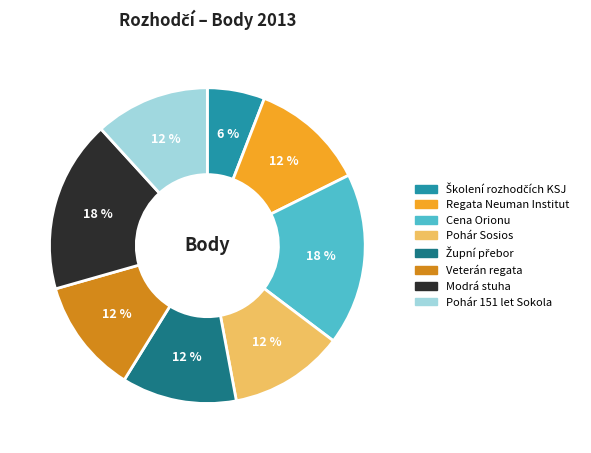

To the nearest percent, what is the average slice percentage?

12%